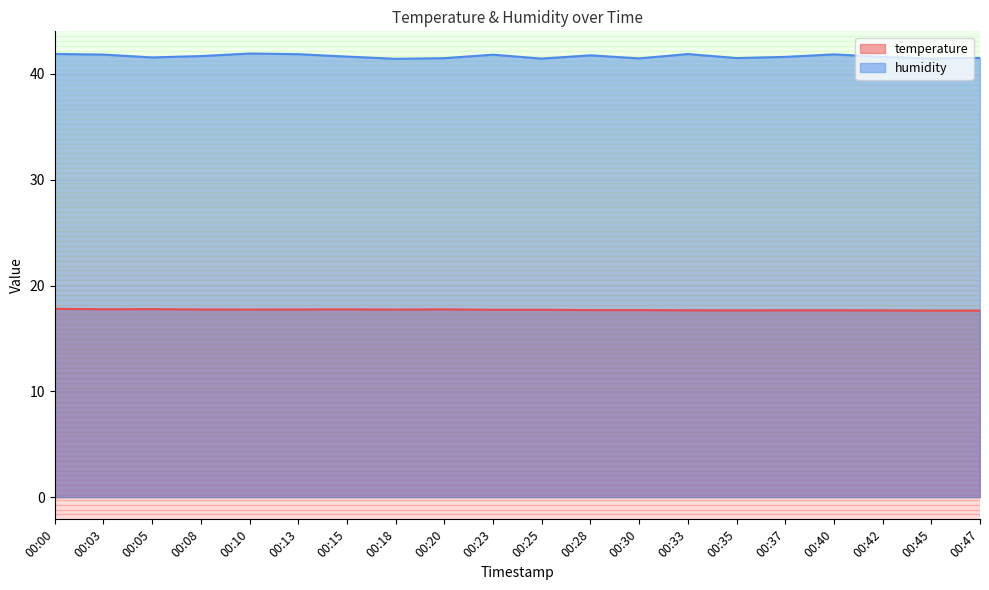

What is the smallest value displayed?

17.6